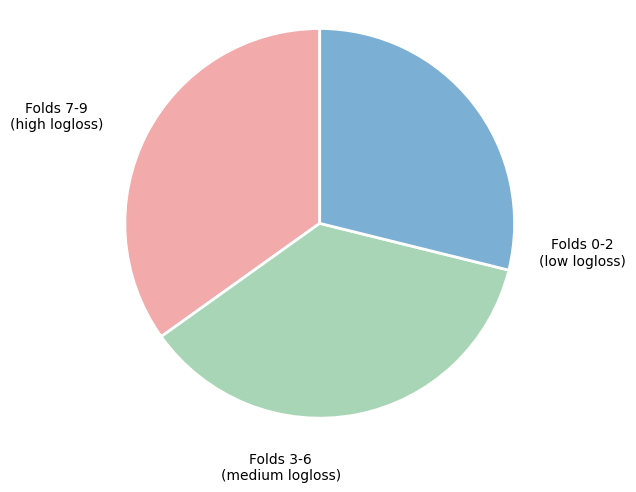

Does any single category account for the majority?

No